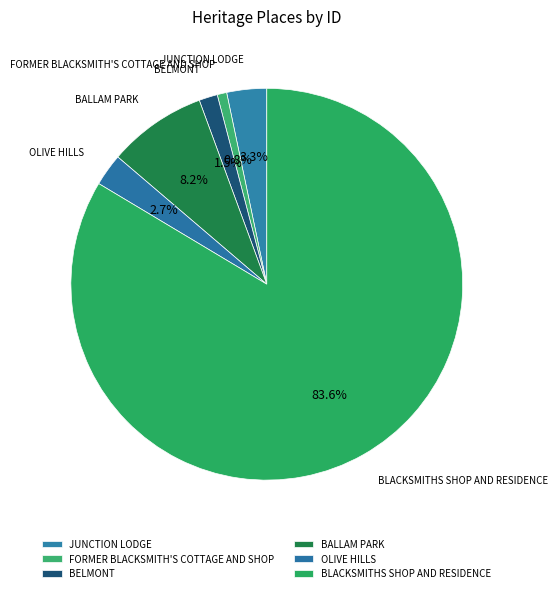

Which slice represents more than half of the pie?

BLACKSMITHS SHOP AND RESIDENCE